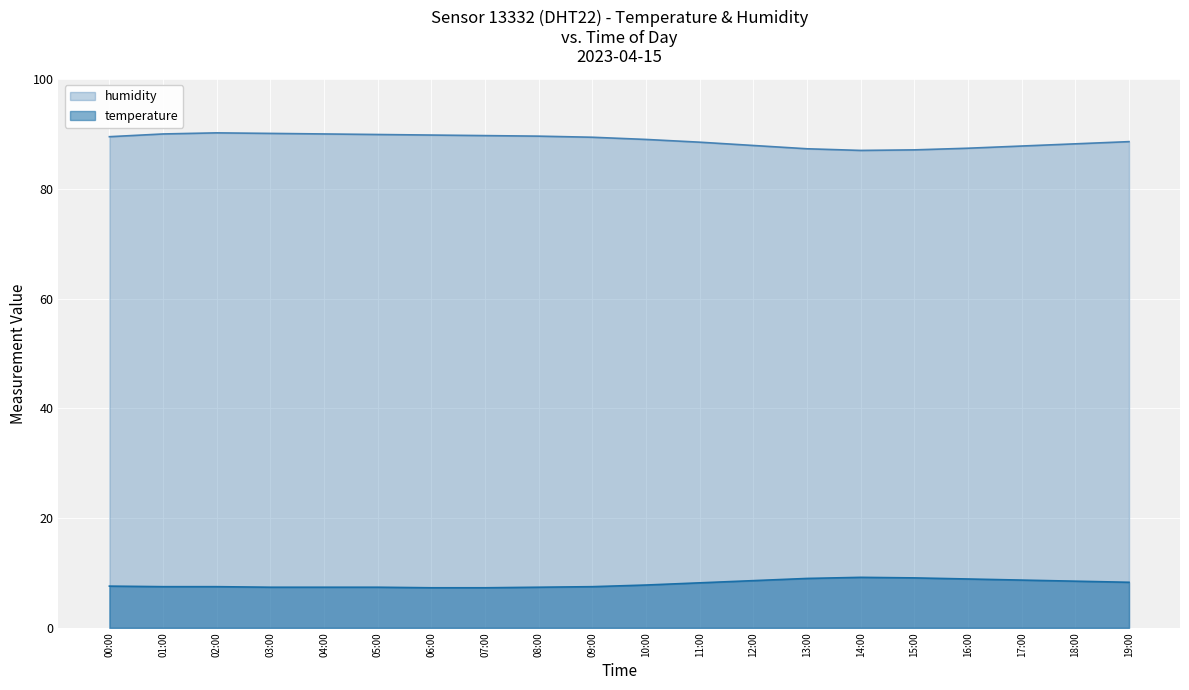

Reading left to right, transcribe all the data shown in this chart.

humidity: 00:00=89.5	01:00=90.0	02:00=90.2	03:00=90.1	04:00=90.0	05:00=89.9	06:00=89.8	07:00=89.7	08:00=89.6	09:00=89.4	10:00=89.0	11:00=88.5	12:00=87.9	13:00=87.3	14:00=87.0	15:00=87.1	16:00=87.4	17:00=87.8	18:00=88.2	19:00=88.6
temperature: 00:00=7.6	01:00=7.5	02:00=7.5	03:00=7.4	04:00=7.4	05:00=7.4	06:00=7.3	07:00=7.3	08:00=7.4	09:00=7.5	10:00=7.8	11:00=8.2	12:00=8.6	13:00=9.0	14:00=9.2	15:00=9.1	16:00=8.9	17:00=8.7	18:00=8.5	19:00=8.3